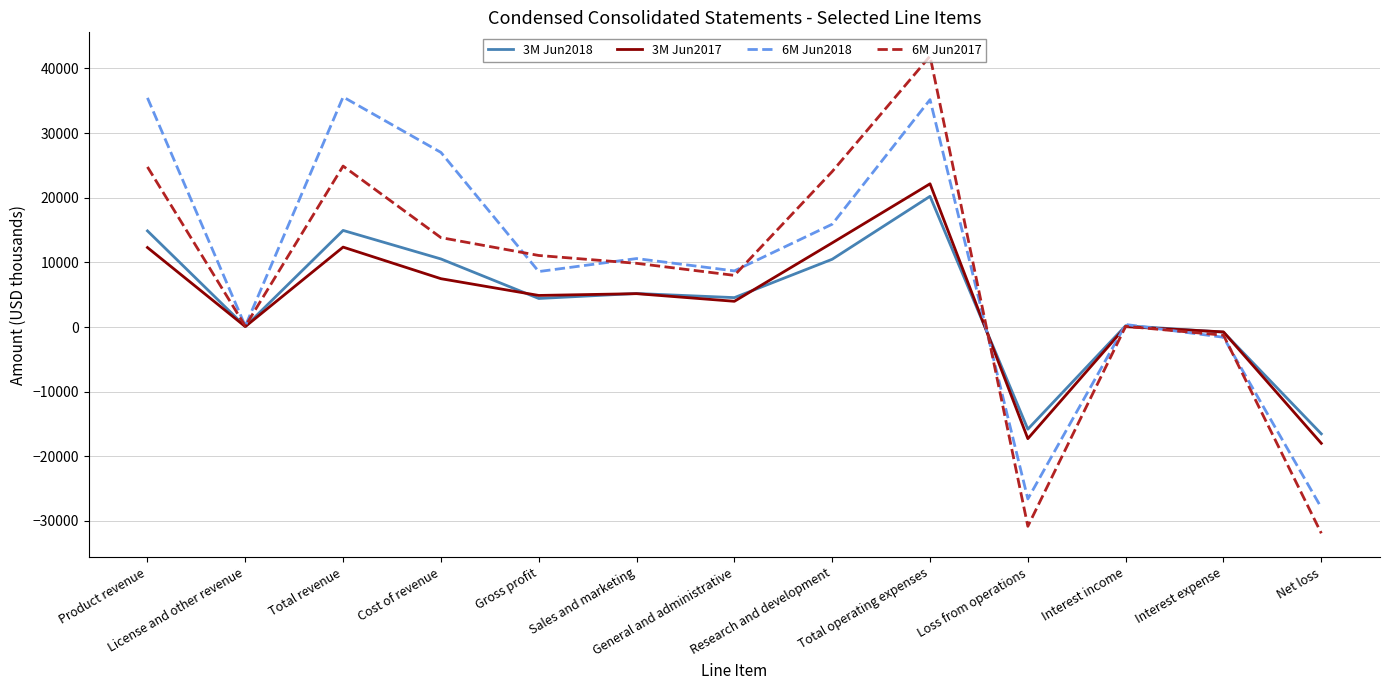

True or false: 6M Jun2017 and 3M Jun2017 intersect in this chart.

True